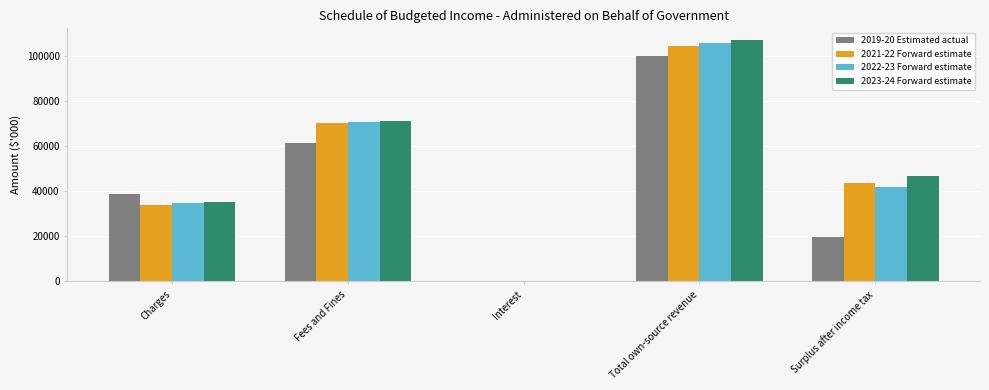

The value of 2023-24 Forward estimate at Charges is 35435. True or false?

True